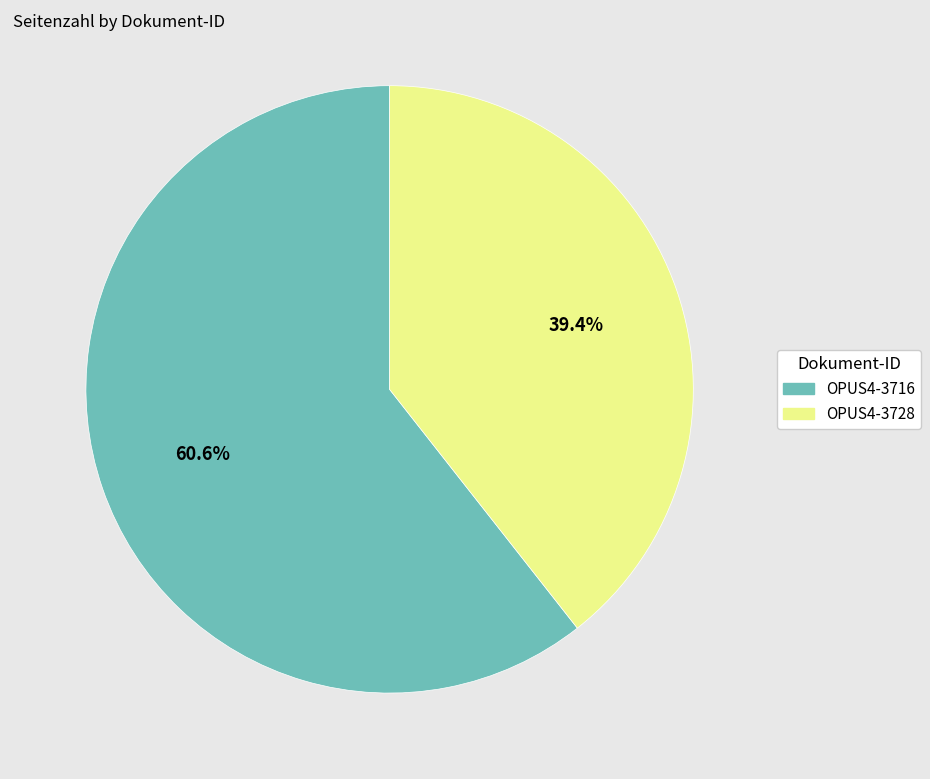

To the nearest percent, what percentage of the pie is OPUS4-3728?

39%